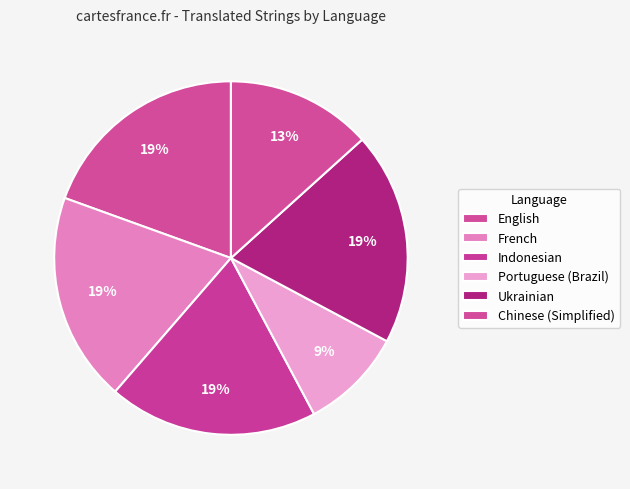

What is the smallest slice in the pie chart?

Portuguese